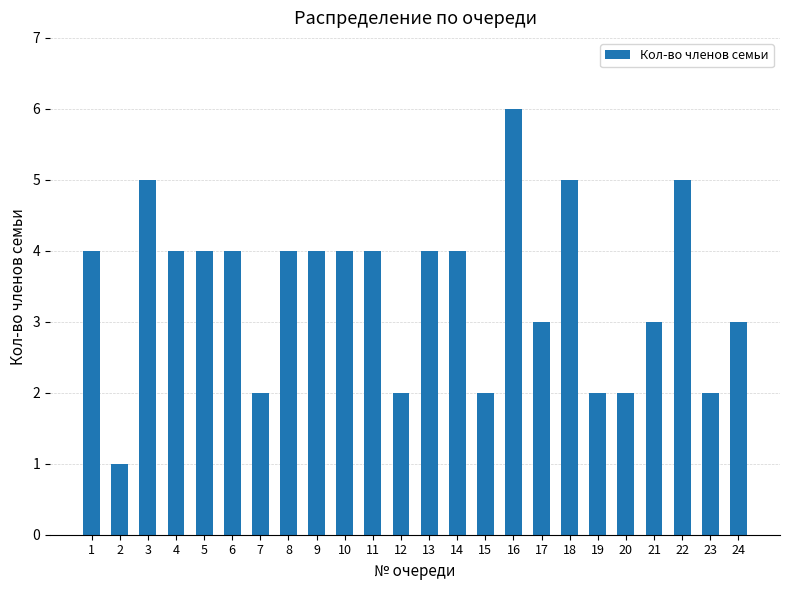

What is the average value?

3